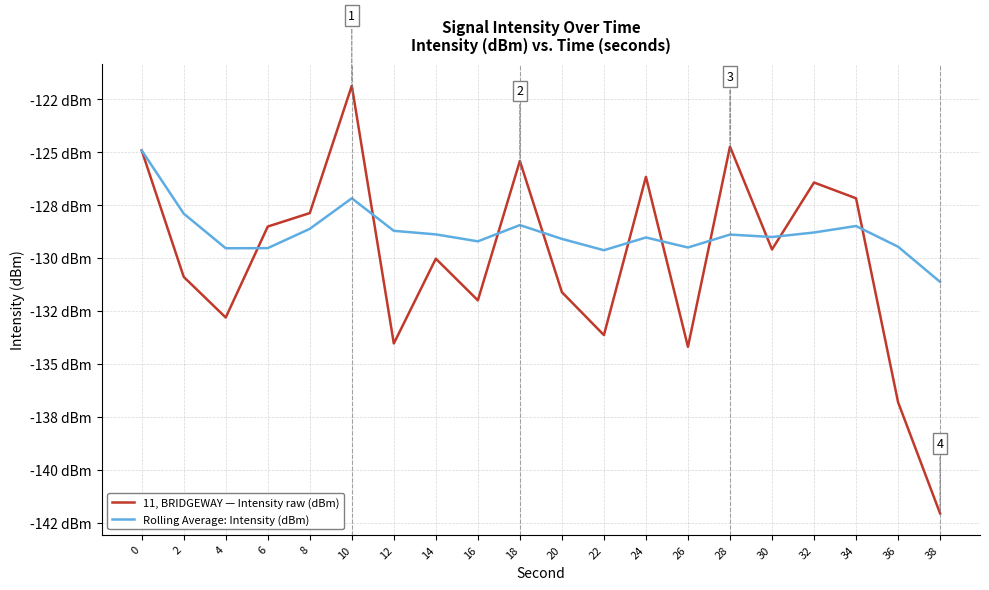

True or false: Rolling Average: Intensity (dBm) has more than 0 interior local peaks.

True